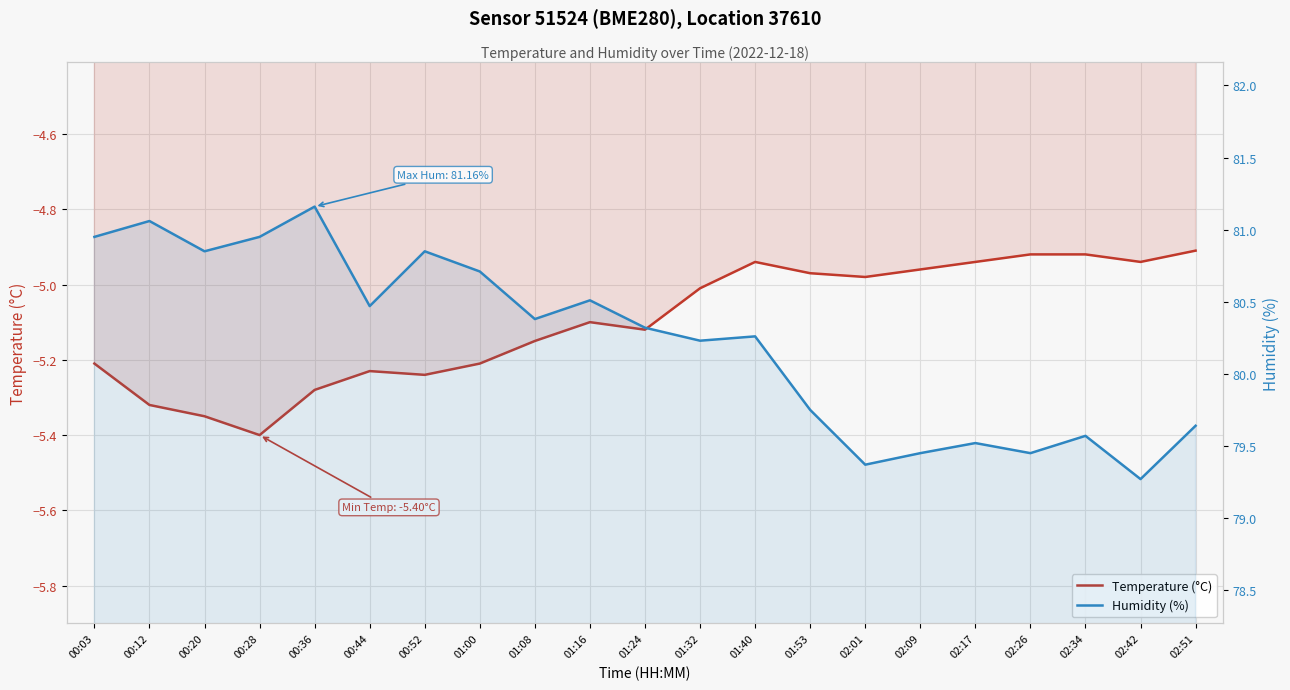

Reading left to right, list all the values displayed in this chart.

Temperature (°C): -5.2	-5.3	-5.3	-5.4	-5.3	-5.2	-5.2	-5.2	-5.2	-5.1	-5.1	-5.0	-4.9	-5.0	-5.0	-5.0	-4.9	-4.9	-4.9	-4.9	-4.9
Humidity (%): 81.0	81.1	80.8	81.0	81.2	80.5	80.8	80.7	80.4	80.5	80.3	80.2	80.3	79.8	79.4	79.5	79.5	79.5	79.6	79.3	79.6